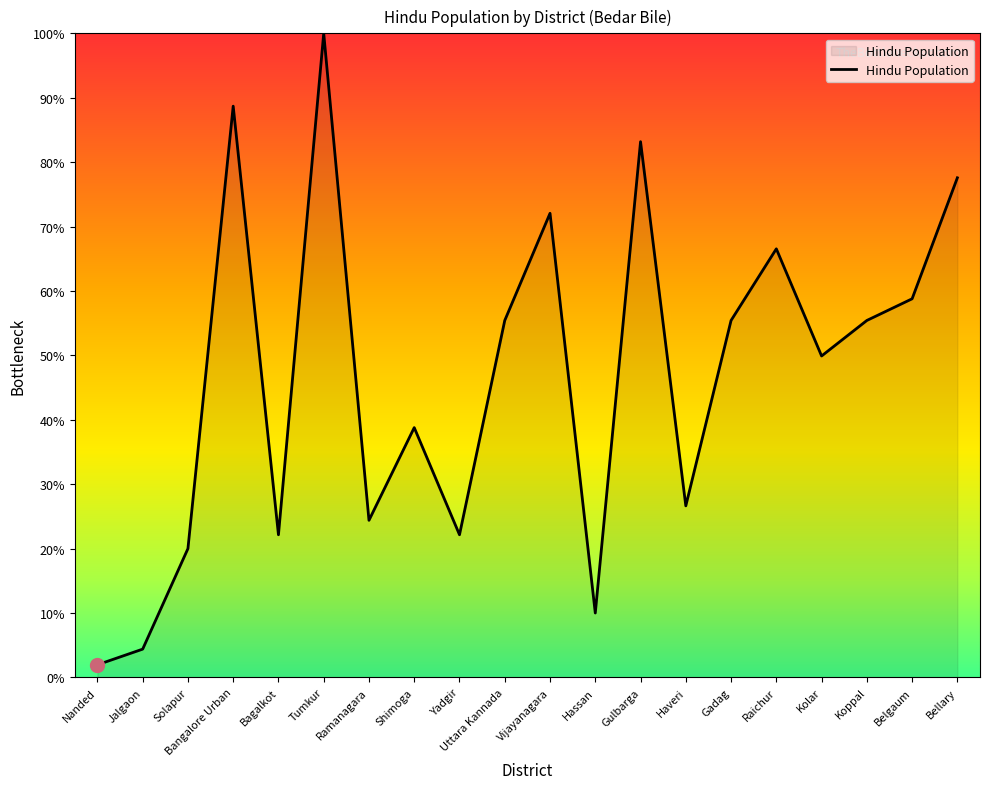

What is the smallest value displayed?

2.0